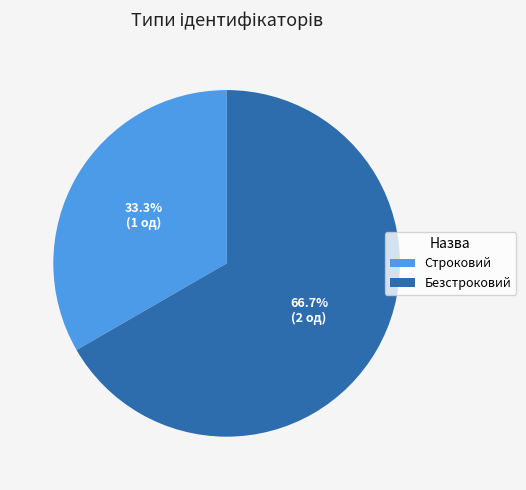

The Безстроковий slice represents 67% of the pie. True or false?

True